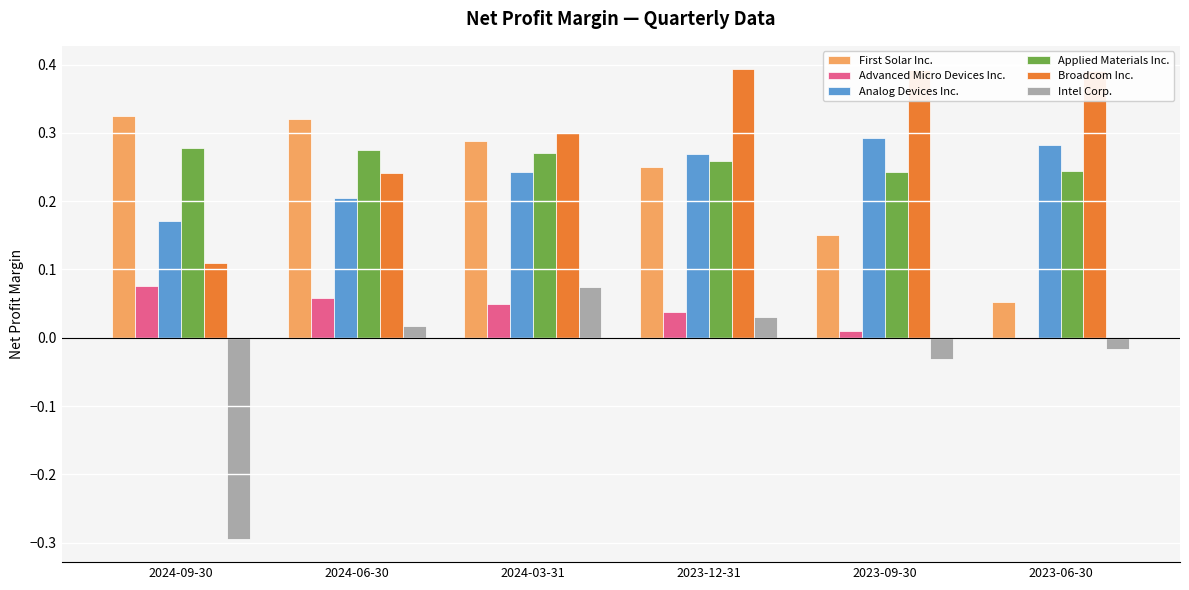

What is the sum of all Analog Devices Inc. values?

1.5